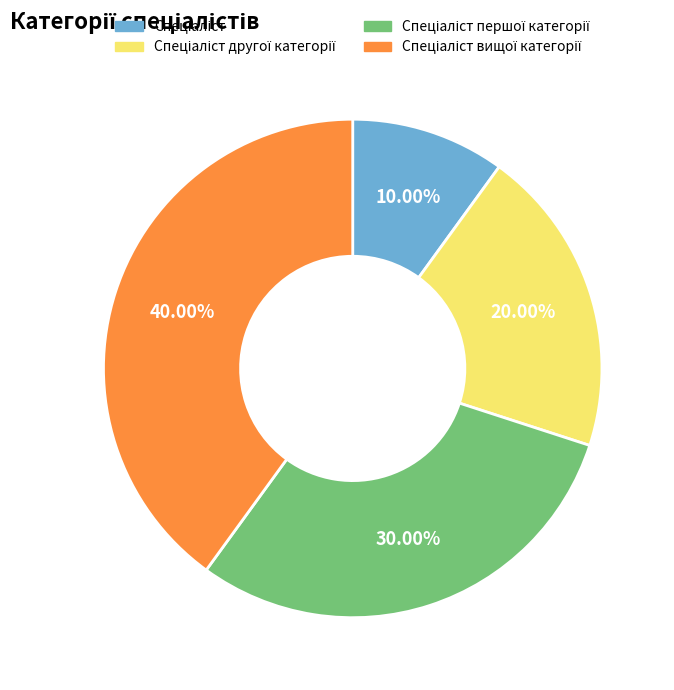

How many segments does this pie chart have?

4